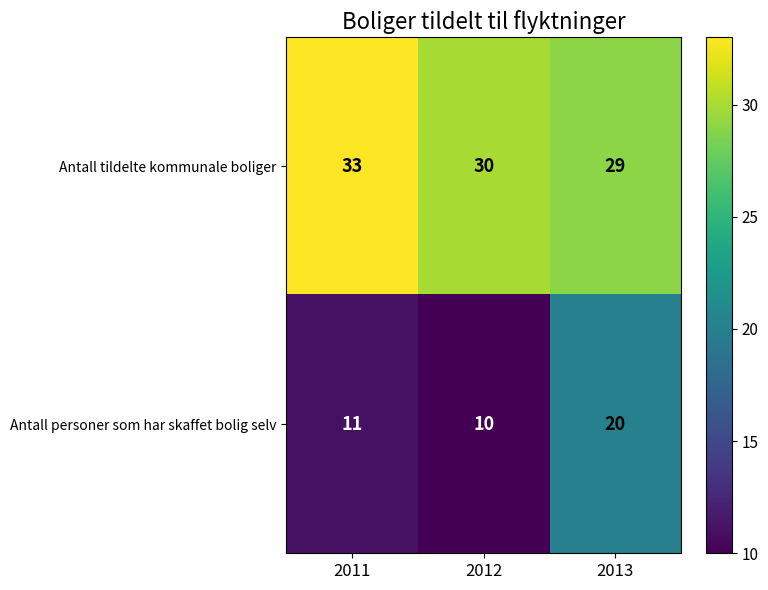

What is the total value across all series at 2012?

40